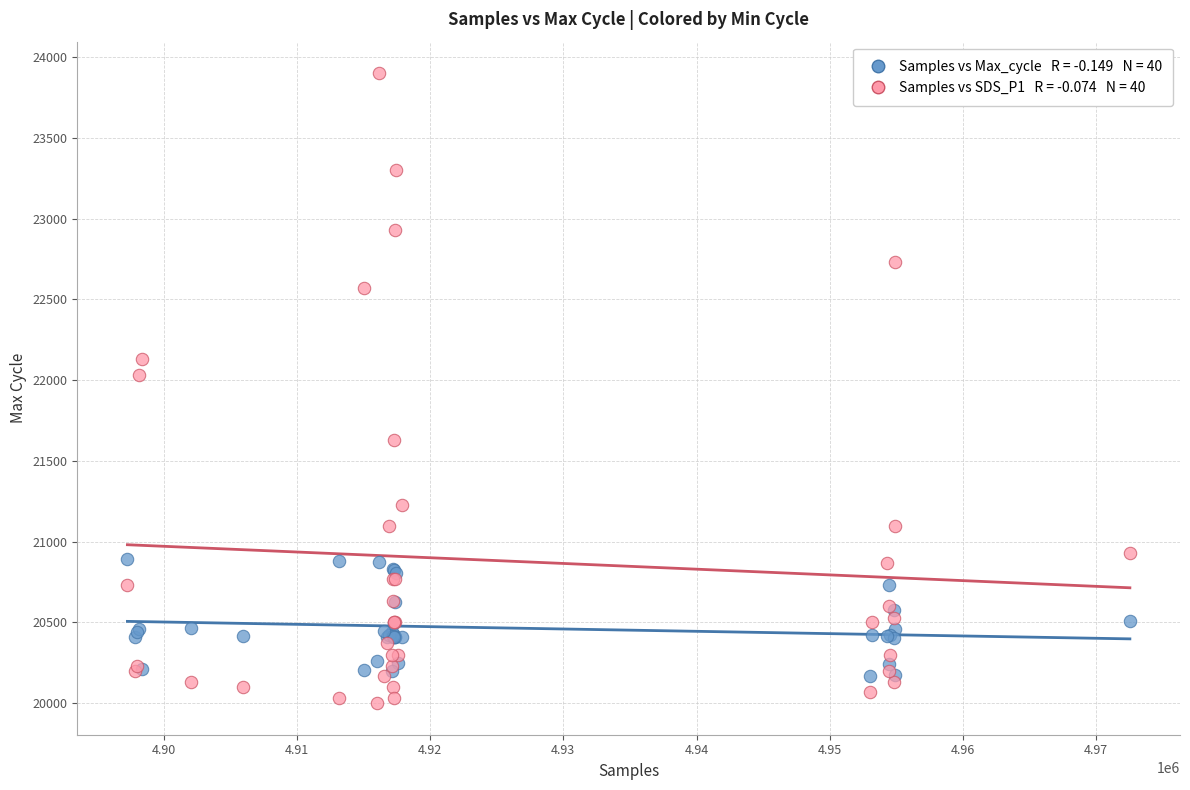

Across all series, what Y value is closest to 21950?

22030